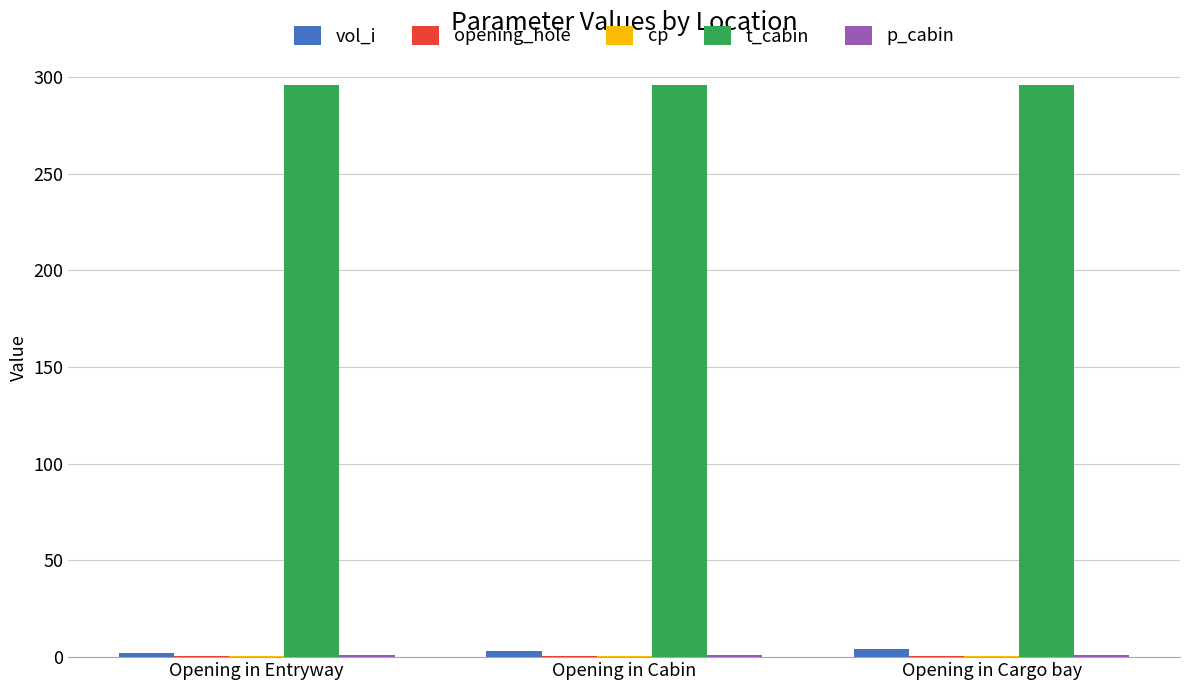

Is the value of vol_i at Opening in Cabin greater than the value of t_cabin at Opening in Cargo bay?

No